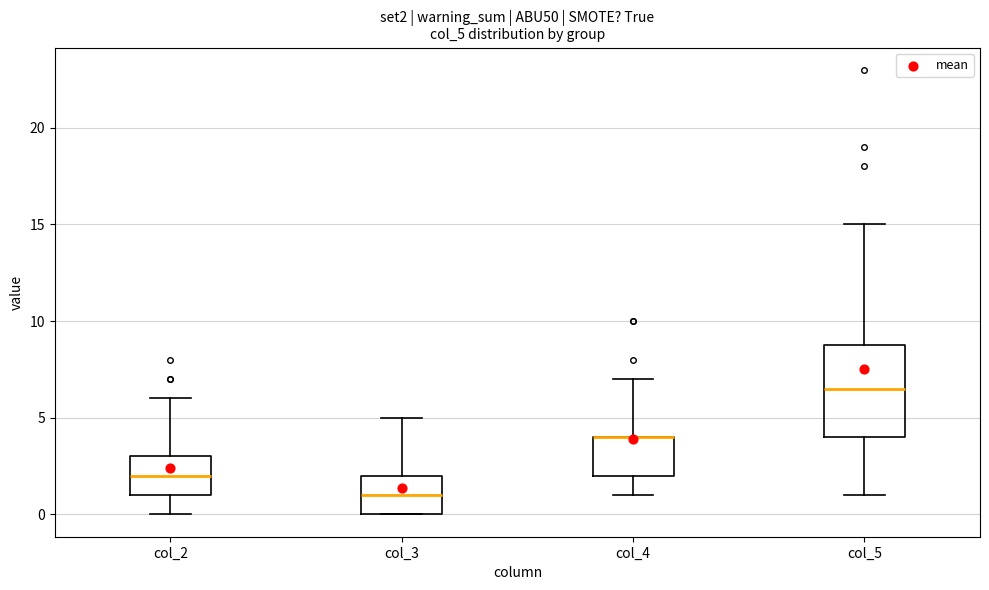

Reading left to right, read every box against the y-axis: the position of its median line, the range the box covers, and the ends of its whiskers. The values are not printed on the chart, so give them approximately, as read against the axis.

col_2: median 2.0, box 1.0 to 3.0, whiskers 0.0 to 6.0
col_3: median 1.0, box 0.0 to 2.0, whiskers 0.0 to 5.0
col_4: median 4.0 (drawn on the box's upper edge), box 2.0 to 4.0, whiskers 1.0 to 7.0
col_5: median 6.5, box 4.0 to 9.0, whiskers 1.0 to 15.0